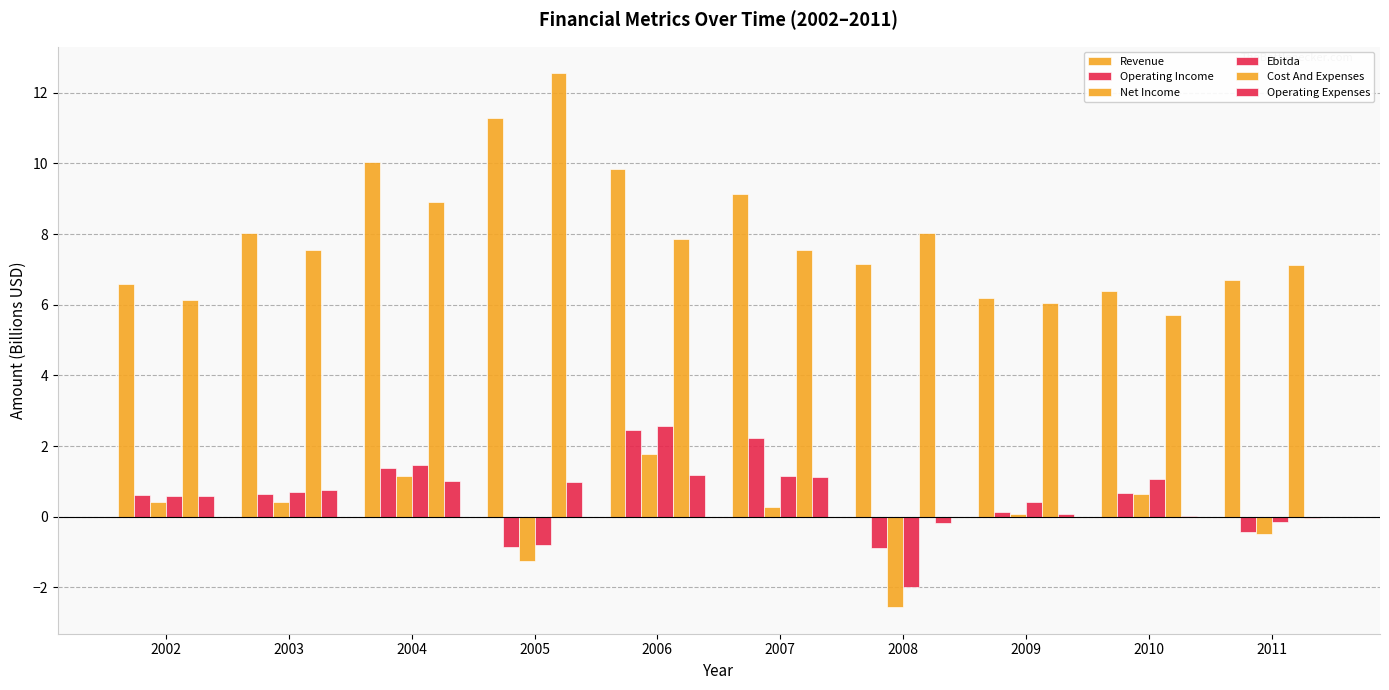

Does the chart contain stacked bars?

No